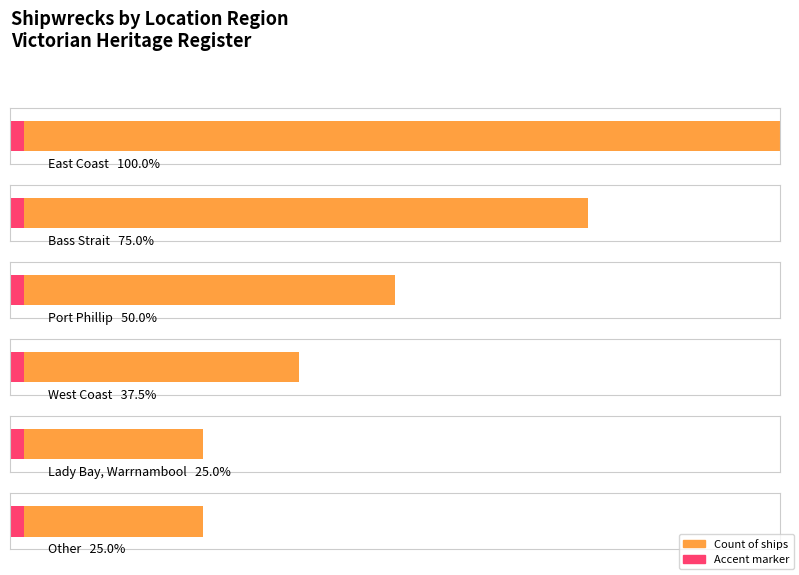

How many values exceed 4?

2